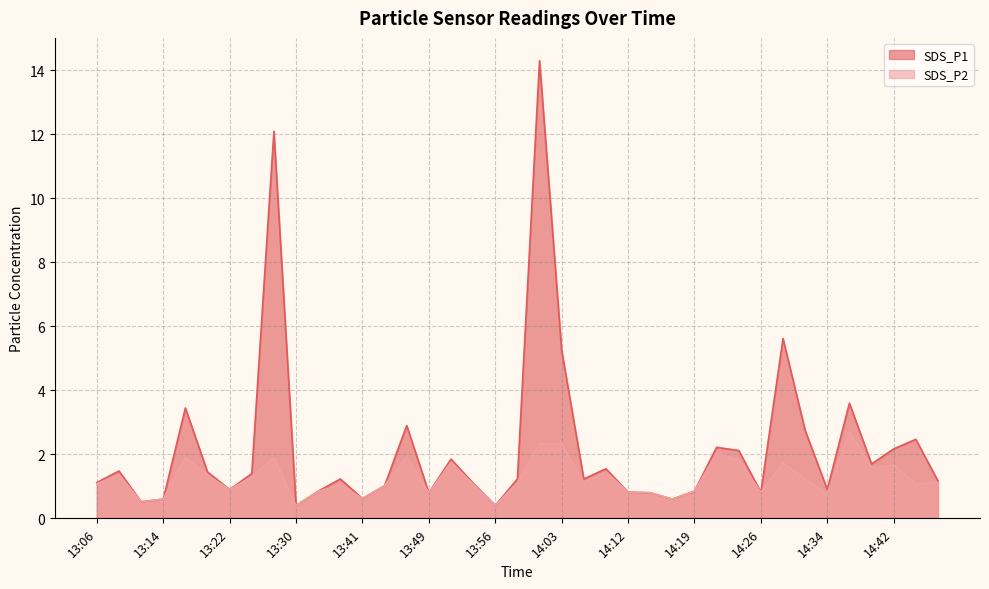

At which label does SDS_P2 reach its minimum?

13:30